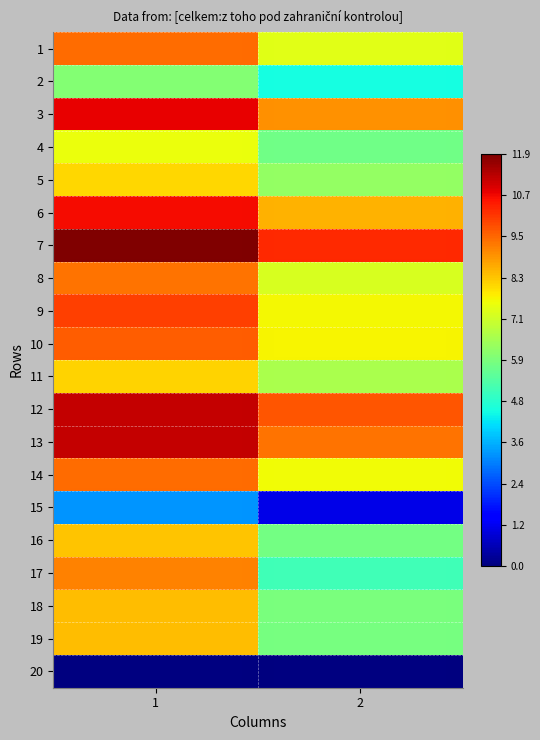

The 4 series shows 7.7 at 2. True or false?

False